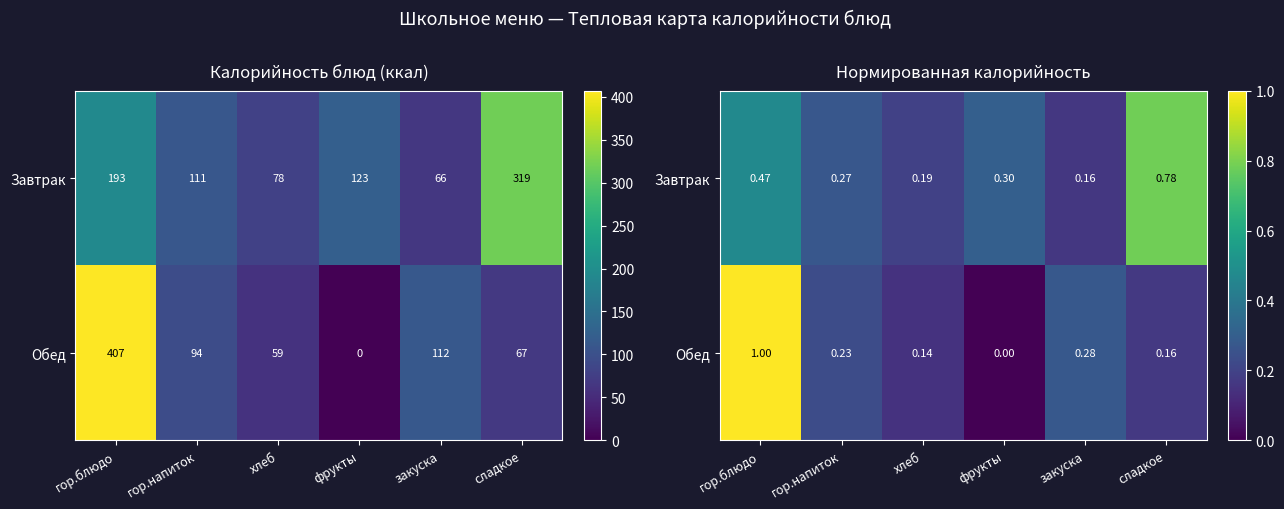

Rank the categories by Завтрак value from highest to lowest.

сладкое, гор.блюдо, фрукты, гор.напиток, хлеб, закуска